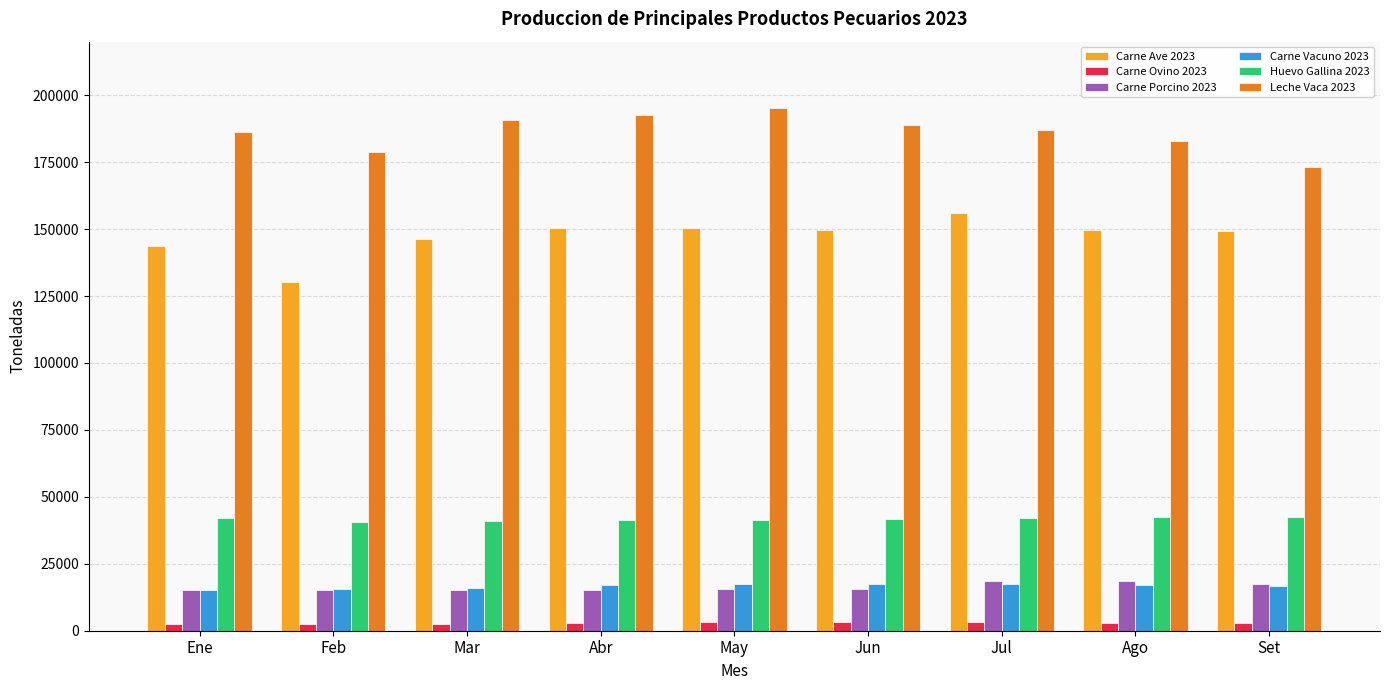

How many bars are there in each group?

6